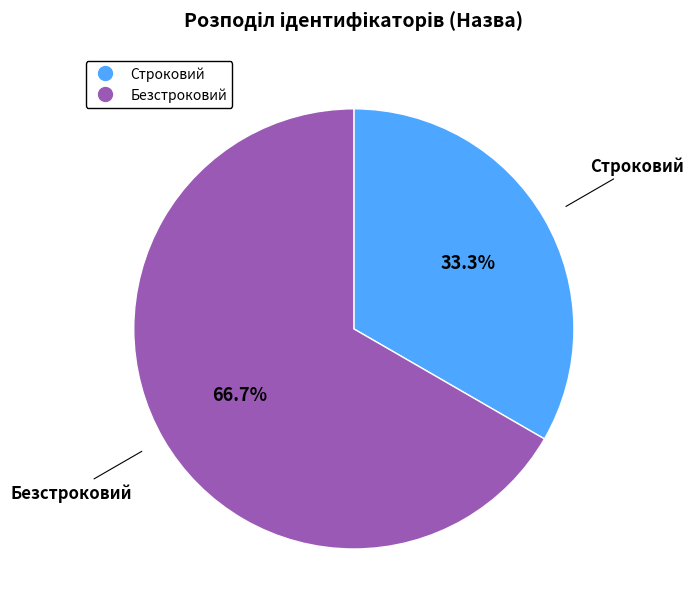

What is the total percentage of Безстроковий and Строковий?

100.0%